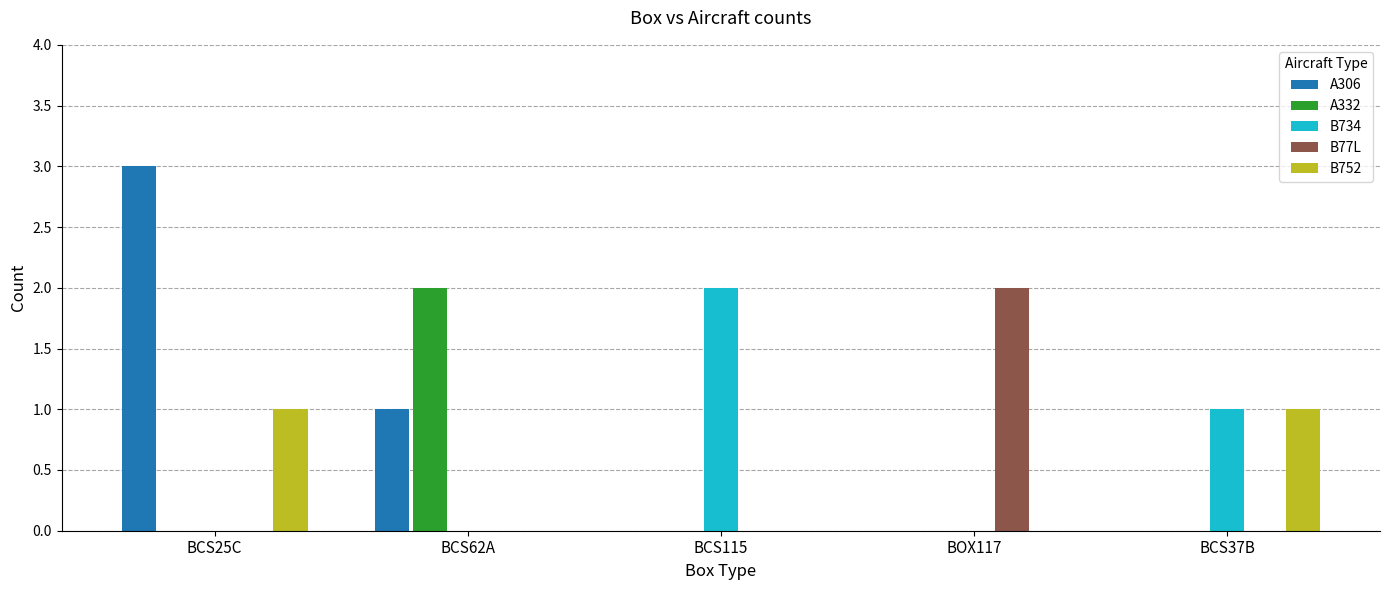

At which label does B734 reach its peak?

BCS115